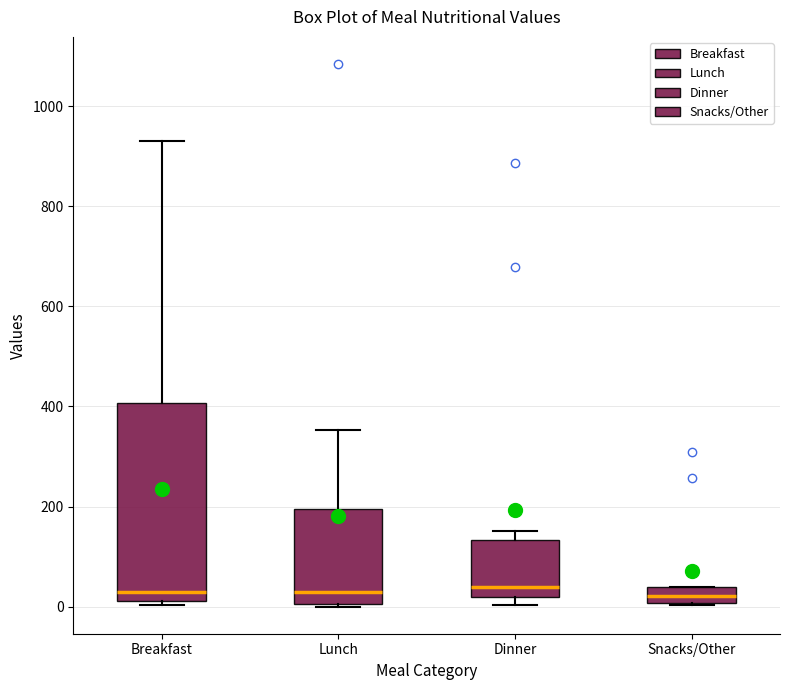

Which box is the tallest, from its lower edge to its upper edge?

Breakfast